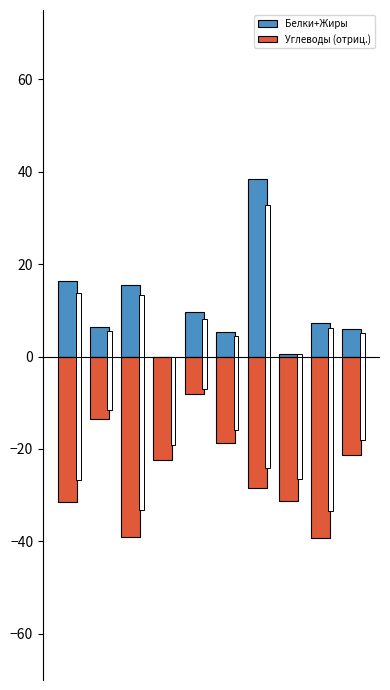

How many groups of bars are there?

10